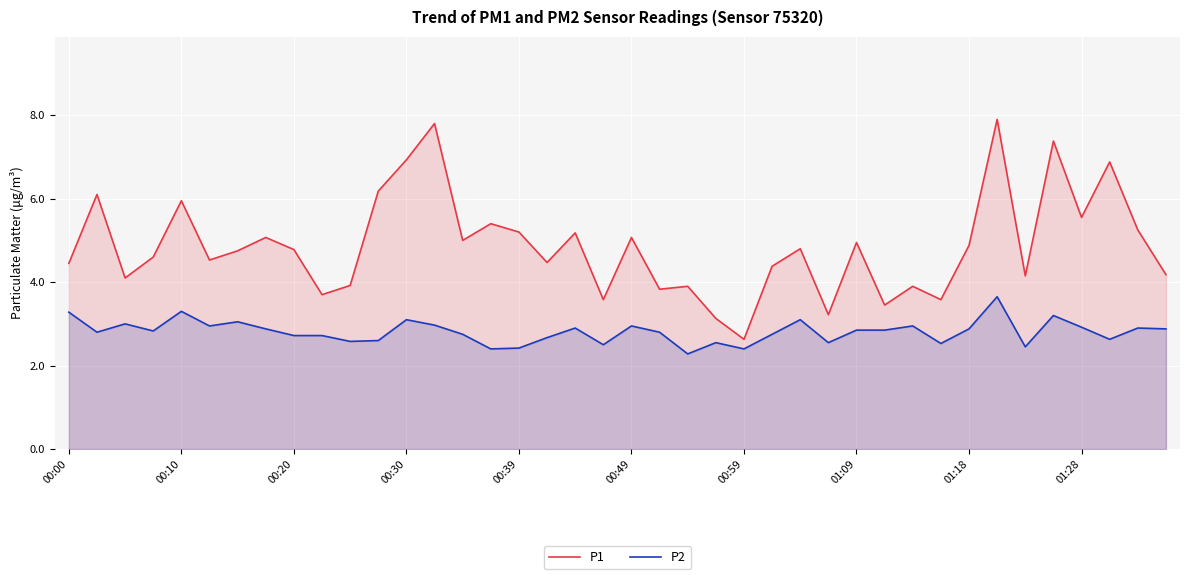

What is the lowest value of the P2 series?

2.3